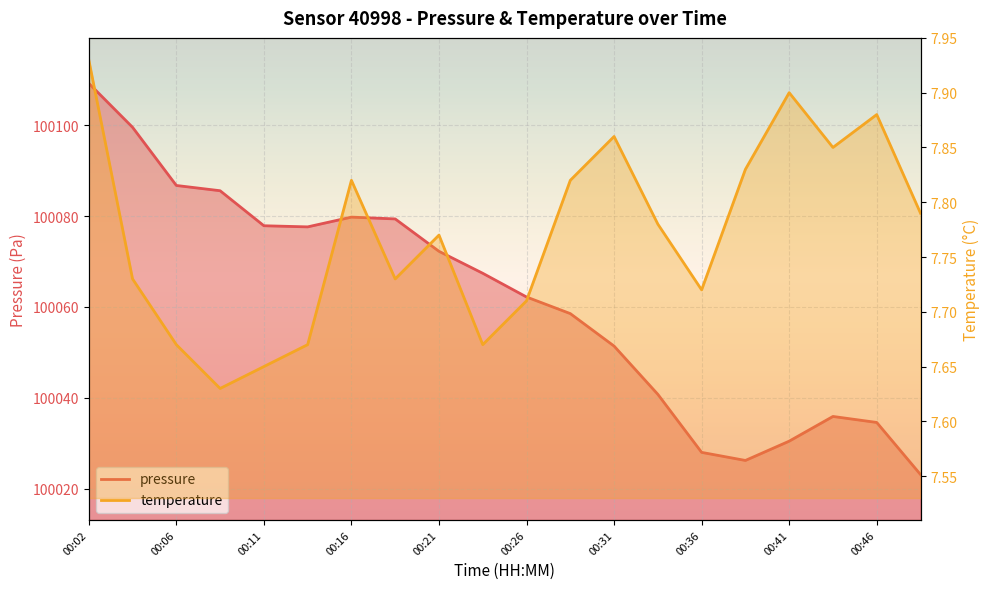

Reading left to right, extract all data points from this chart.

pressure: 00:02=100109.2	00:04=100099.6	00:06=100086.8	00:09=100085.6	00:11=100077.9	00:14=100077.6	00:16=100079.8	00:19=100079.4	00:21=100072.2	00:24=100067.4	00:26=100062.2	00:28=100058.5	00:31=100051.4	00:33=100040.8	00:36=100028.0	00:38=100026.2	00:41=100030.4	00:43=100035.9	00:46=100034.6	00:48=100023.1
temperature: 00:02=7.9	00:04=7.7	00:06=7.7	00:09=7.6	00:11=7.7	00:14=7.7	00:16=7.8	00:19=7.7	00:21=7.8	00:24=7.7	00:26=7.7	00:28=7.8	00:31=7.9	00:33=7.8	00:36=7.7	00:38=7.8	00:41=7.9	00:43=7.8	00:46=7.9	00:48=7.8